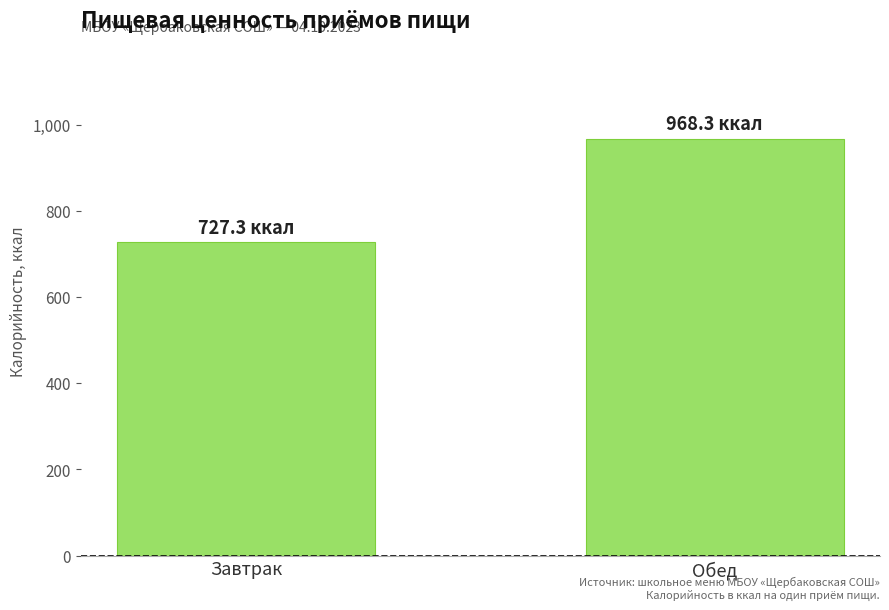

Where does the data first go above 968?

Обед